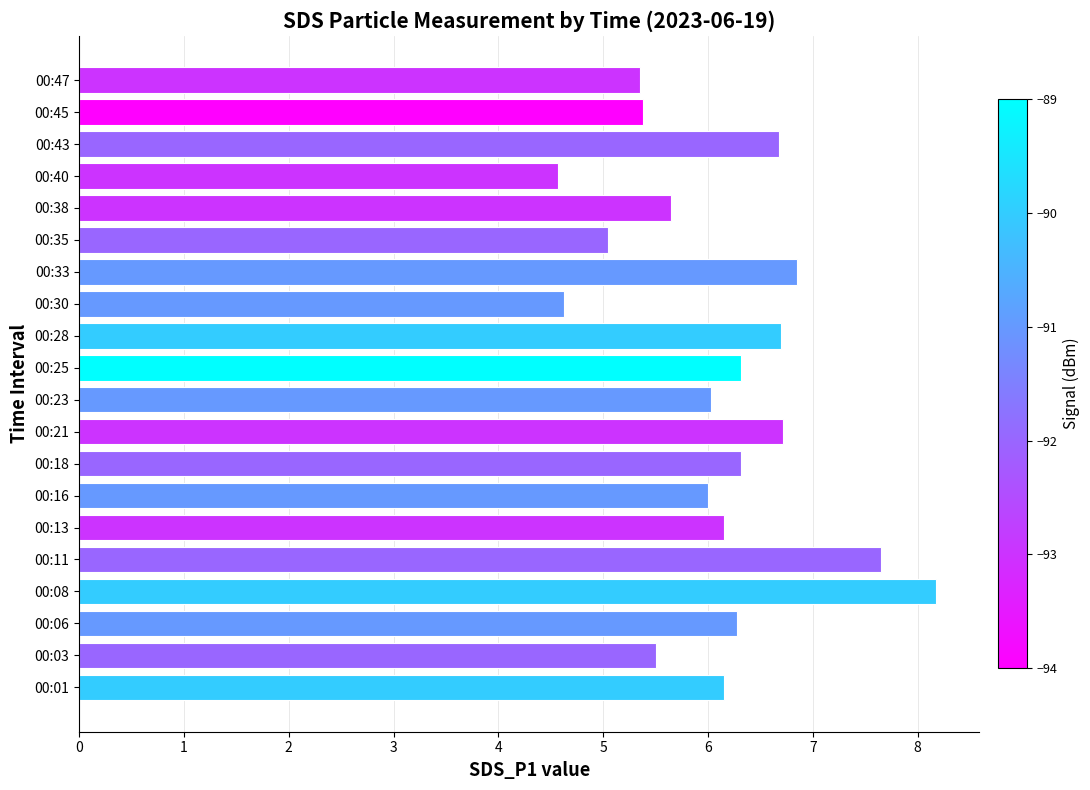

The chart shows a value of 8.5 at 00:38. True or false?

False